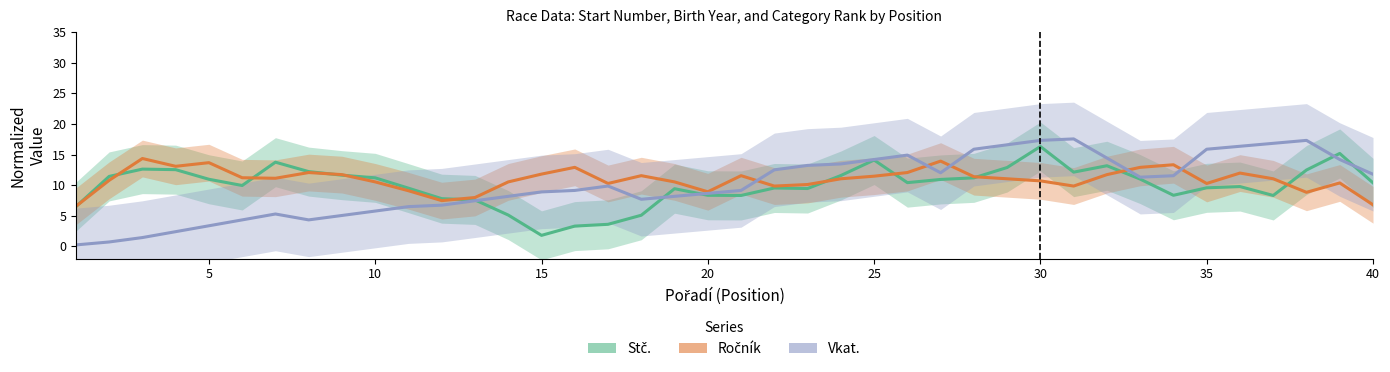

How many lines are shown in the chart?

3